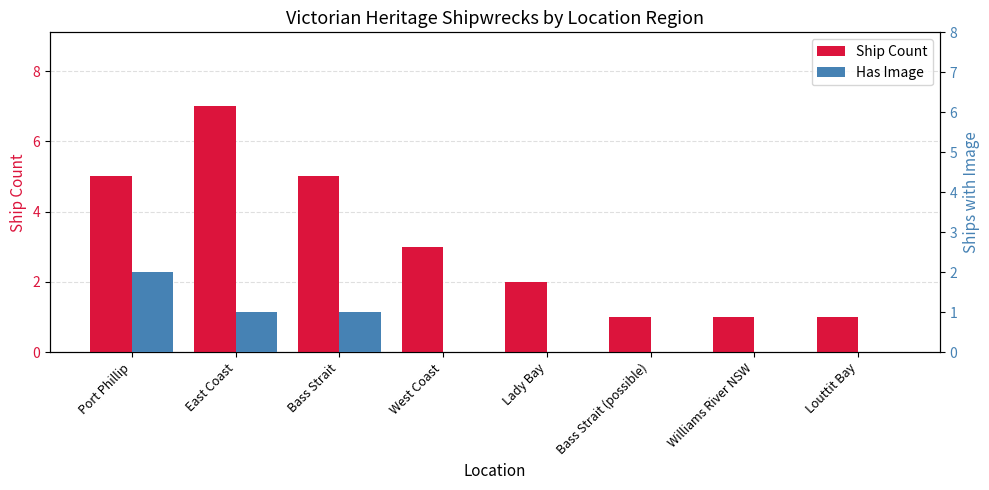

The value of Has Image at Bass Strait is 1. True or false?

True